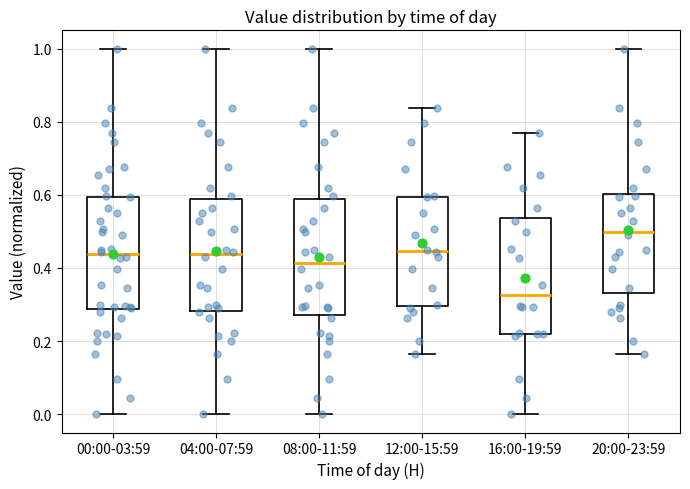

Where does the upper whisker of the box for 16:00-19:59 end on the y-axis? The values are not printed on the chart, so give them approximately, as read against the axis.

0.76